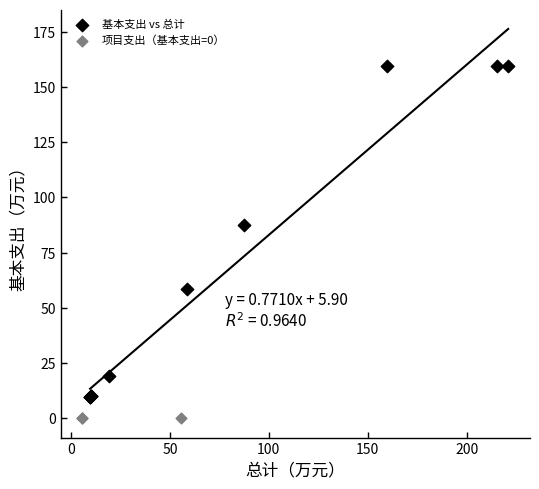

Which series reaches the minimum Y coordinate?

项目支出（基本支出=0）